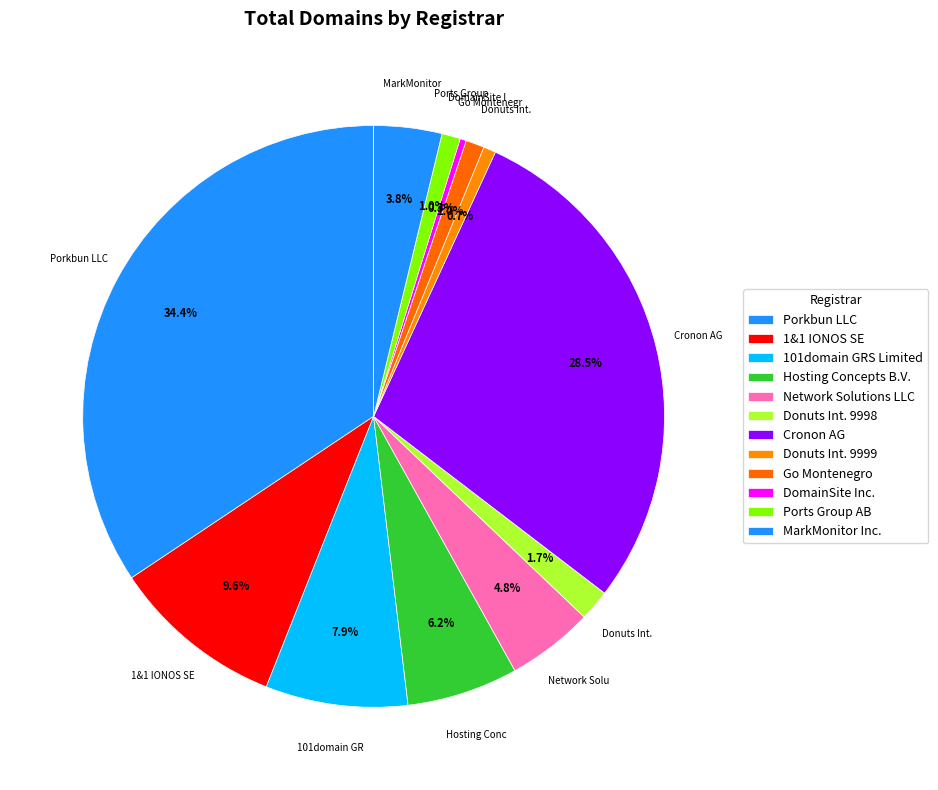

How many slices are in this pie chart?

12